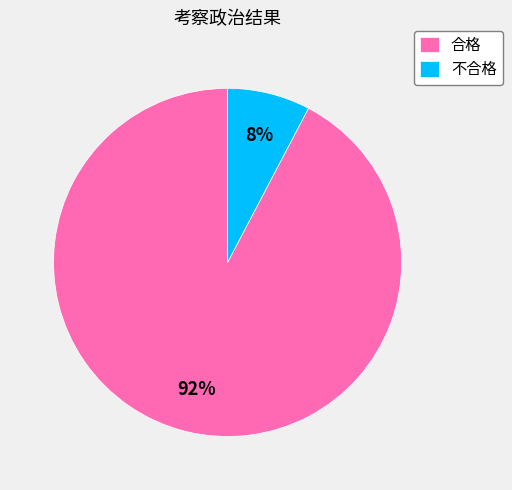

How many slices are in this pie chart?

2